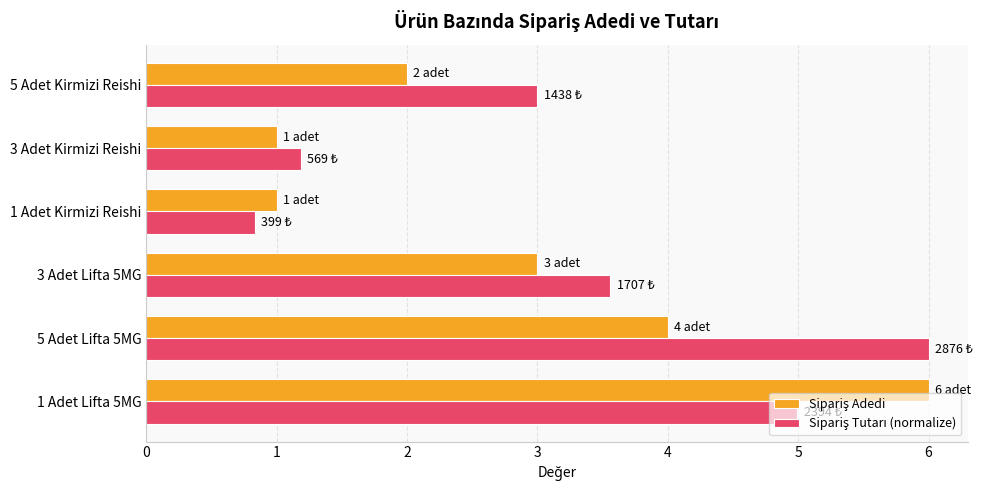

At which category does the chart reach its minimum across all series?

1 Adet Kirmizi Reishi